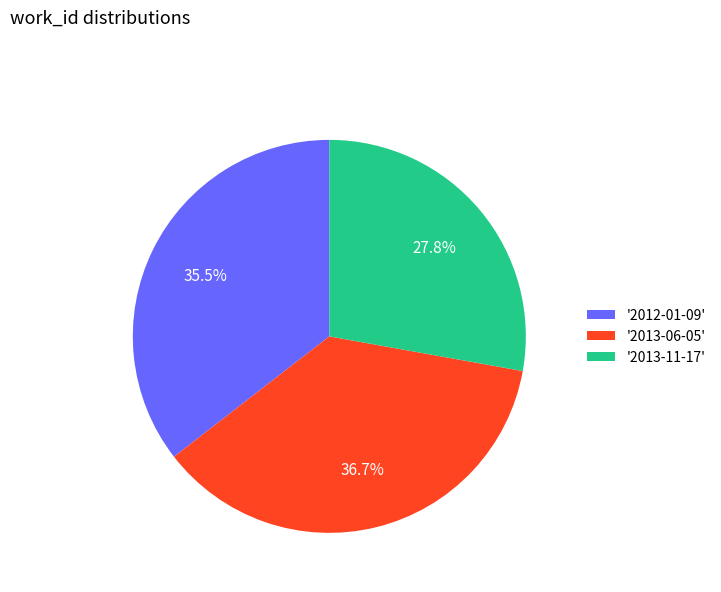

Rank the categories by value from lowest to highest.

'2013-11-17', '2012-01-09', '2013-06-05'